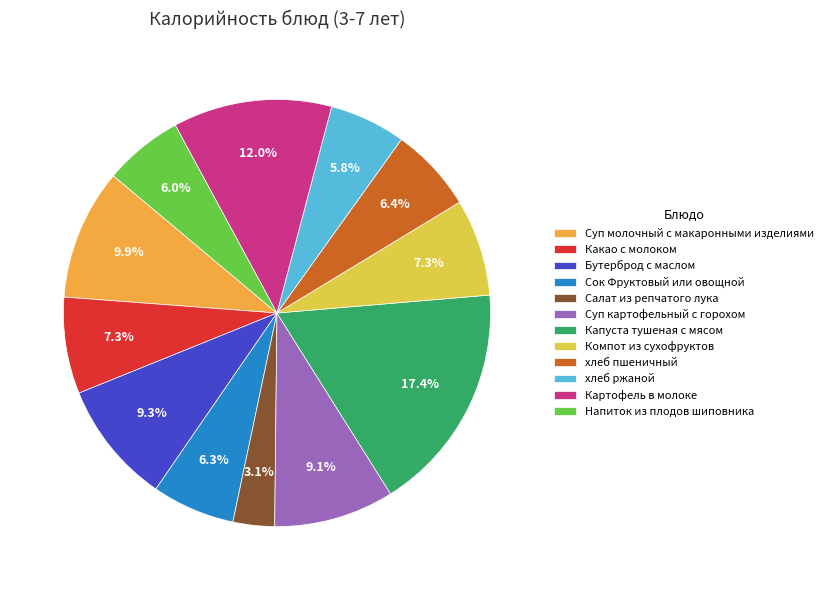

Count the number of slices in the pie.

12